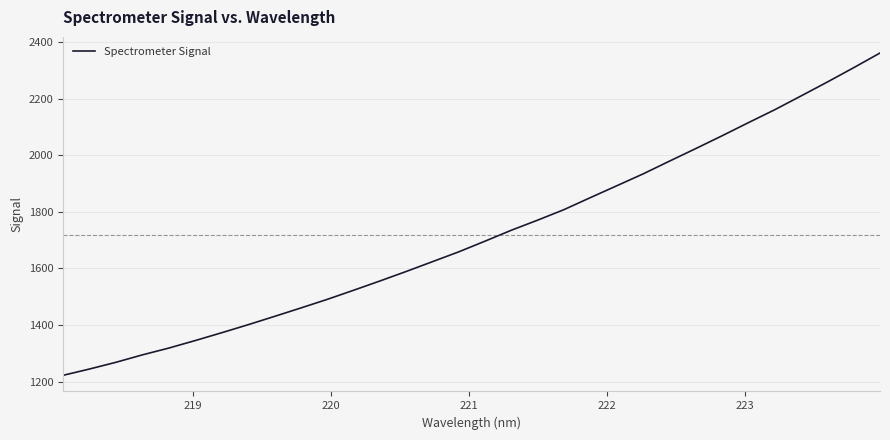

What is the average value?

1717.6